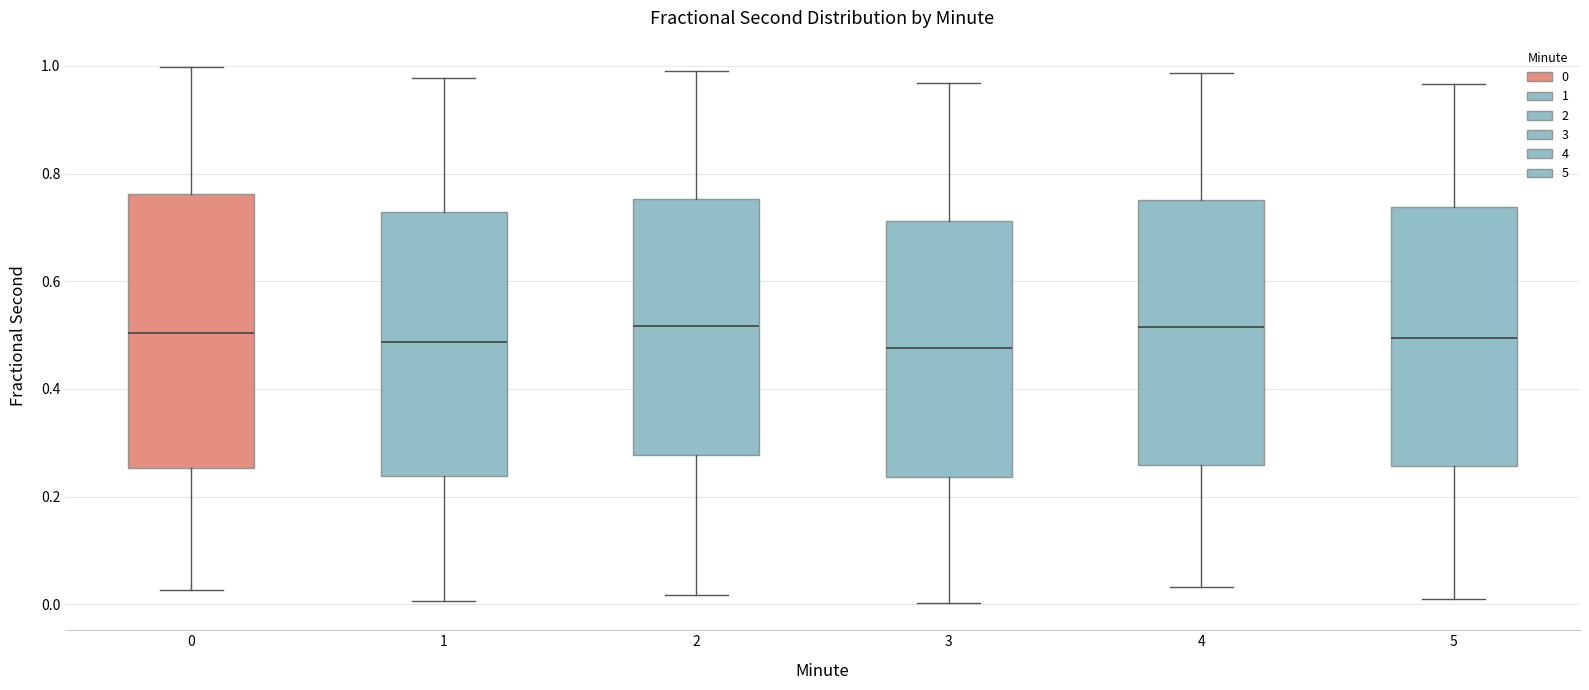

Reading left to right, read every box against the y-axis: the position of its median line, the range the box covers, and the ends of its whiskers. The values are not printed on the chart, so give them approximately, as read against the axis.

0: median 0.50, box 0.26 to 0.76, whiskers 0.02 to 1.00
1: median 0.48, box 0.24 to 0.72, whiskers 0.00 to 0.98
2: median 0.52, box 0.28 to 0.76, whiskers 0.02 to 0.98
3: median 0.48, box 0.24 to 0.72, whiskers 0.00 to 0.96
4: median 0.52, box 0.26 to 0.76, whiskers 0.04 to 0.98
5: median 0.50, box 0.26 to 0.74, whiskers 0.00 to 0.96